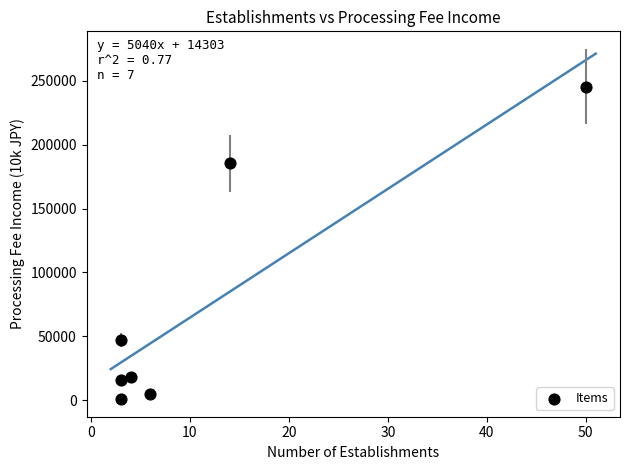

What Y value in the scatter plot is closest to 123259?

185497